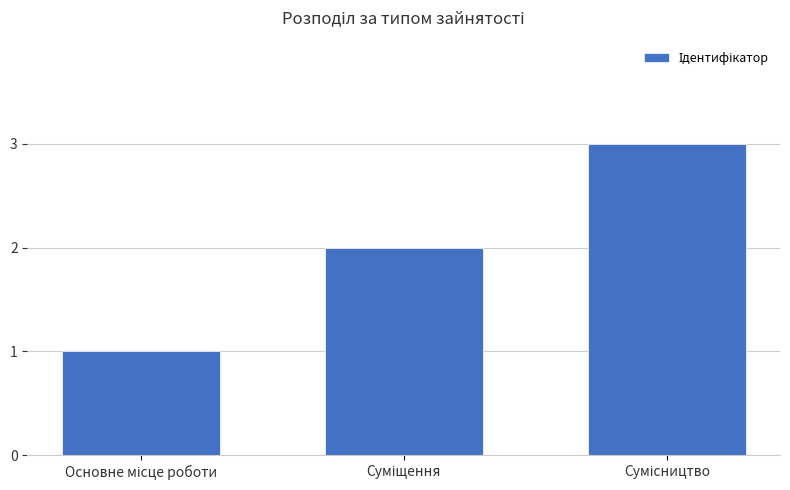

What is the sum of all values?

6